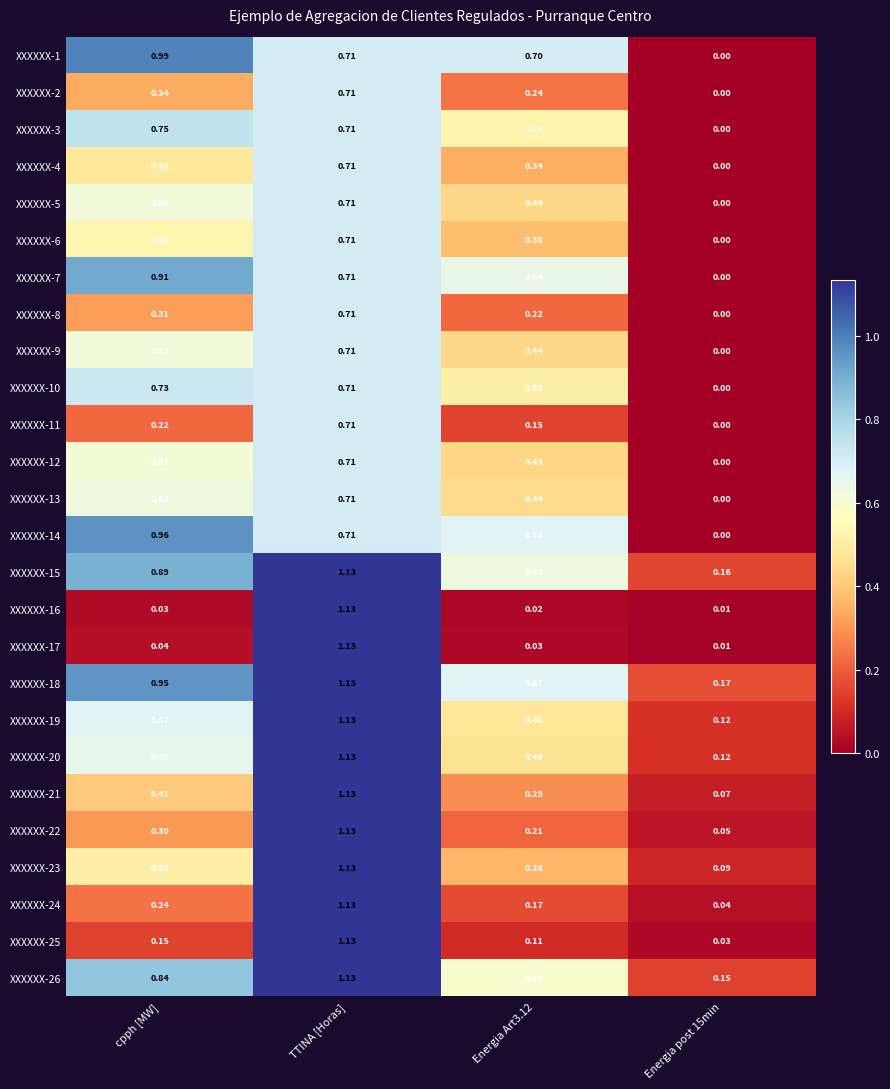

Is the value of XXXXXX-10 at TTINA [Horas] greater than the value of XXXXXX-25 at cpph [MW]?

Yes